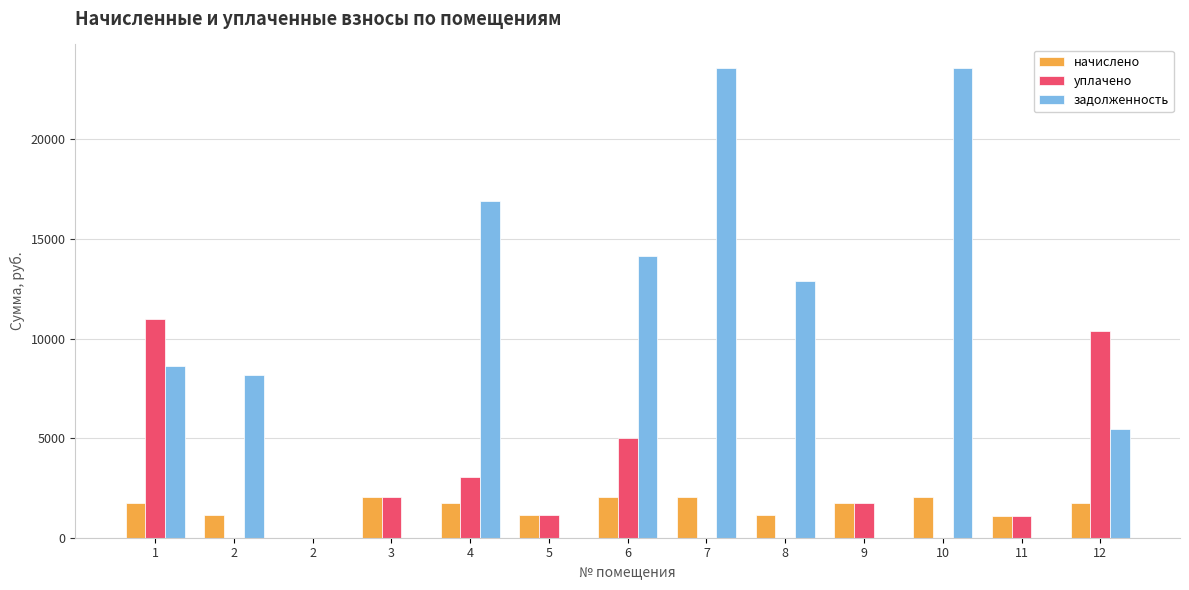

Between 2 and 9, which is larger?

9